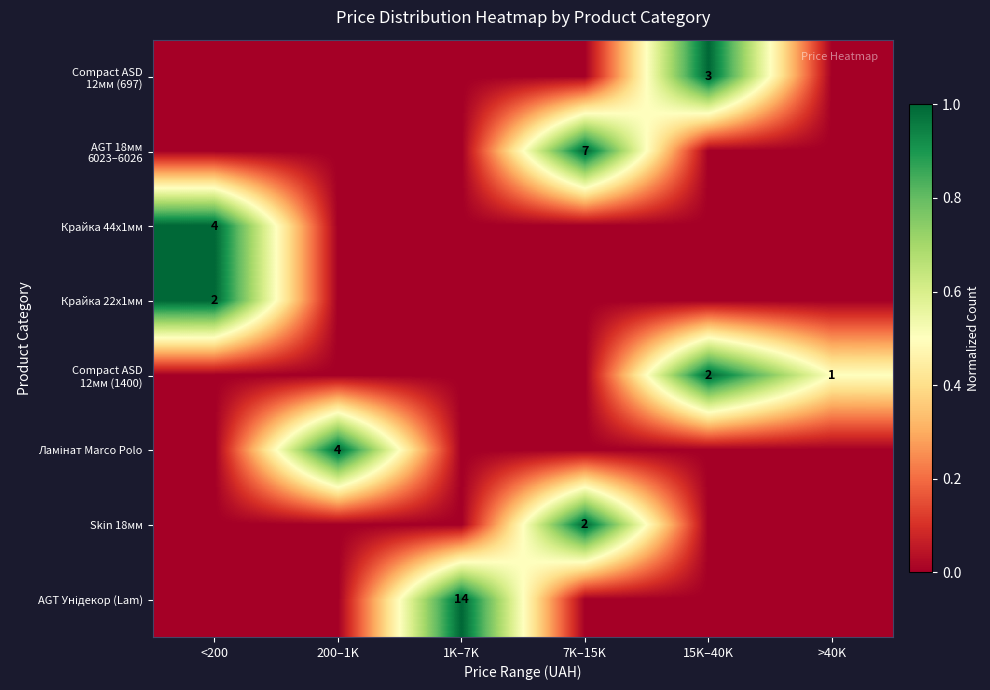

The value of Крайка 44x1мм at <200 is 6. True or false?

False